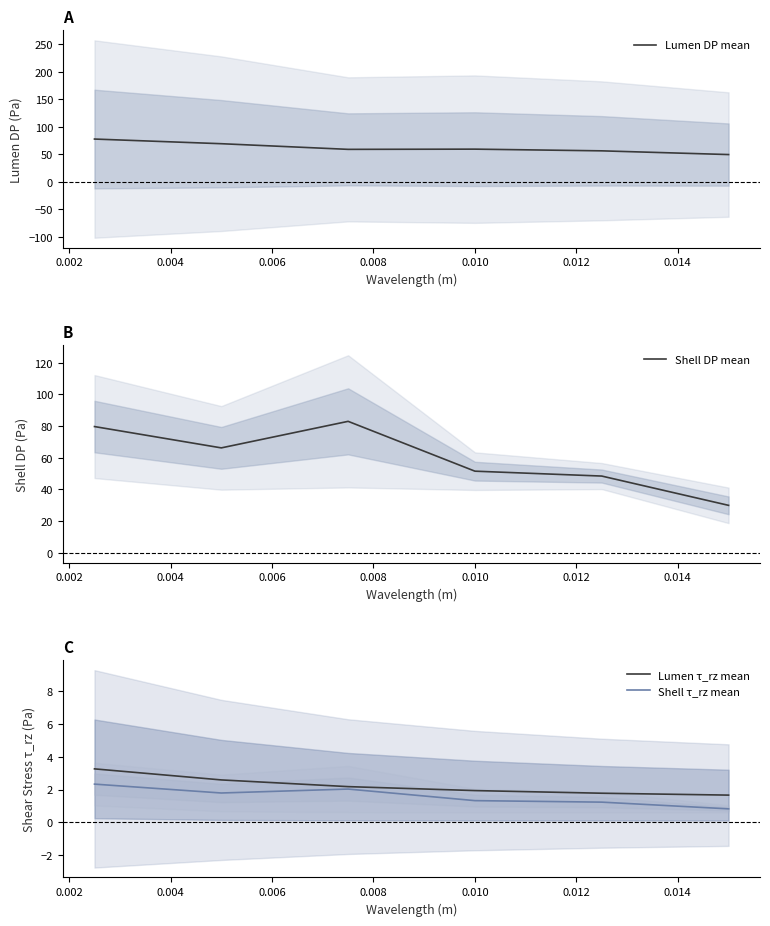

What is the value of the Lumen τ_rz mean point at the 5th from the left?

1.8